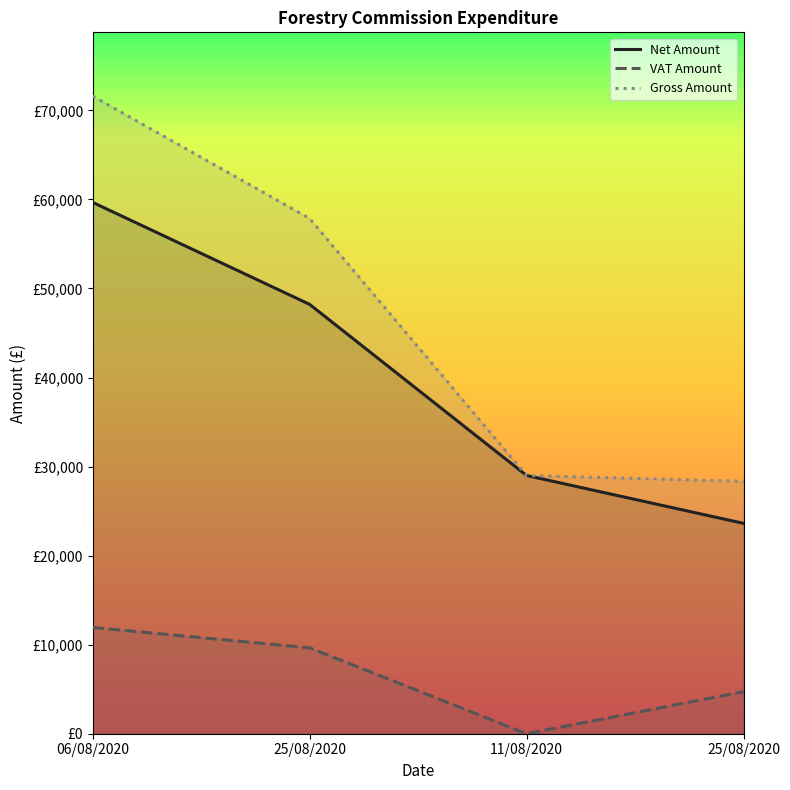

Is the value of Net Amount at 11/08/2020 greater than the value of Gross Amount at 25/08/2020?

No